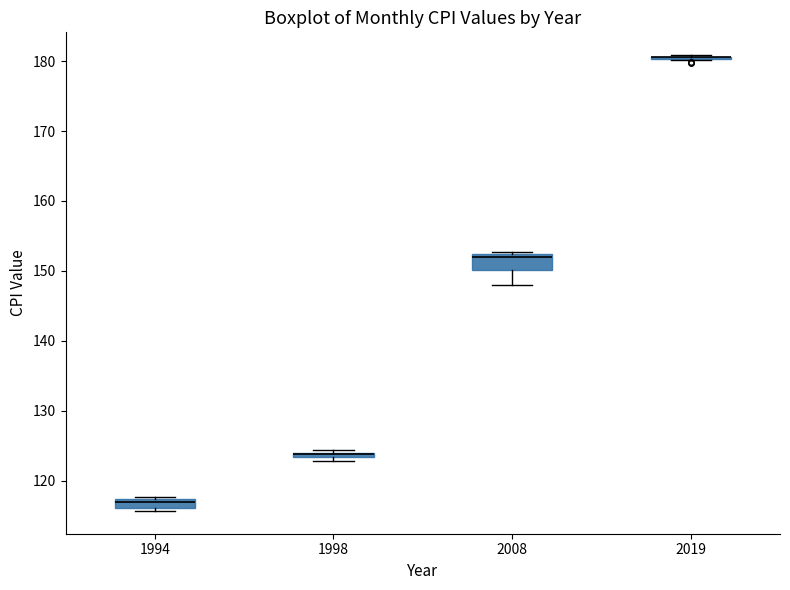

Which box is the tallest, from its lower edge to its upper edge?

2008